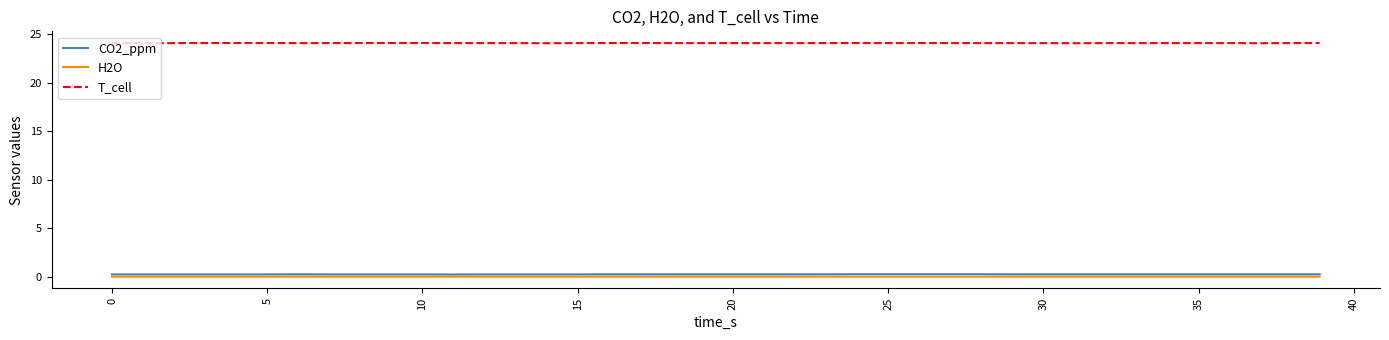

True or false: T_cell and H2O cross at least once.

False